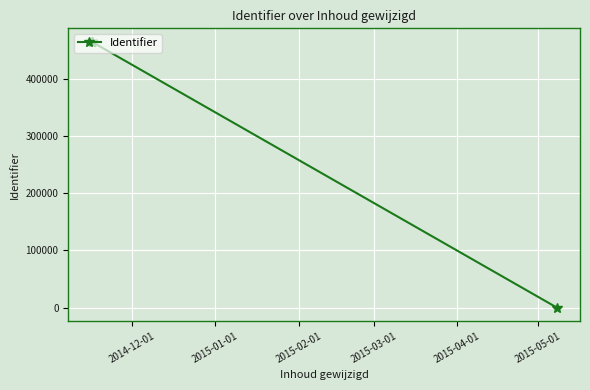

What is the difference between the maximum and minimum values?

466064